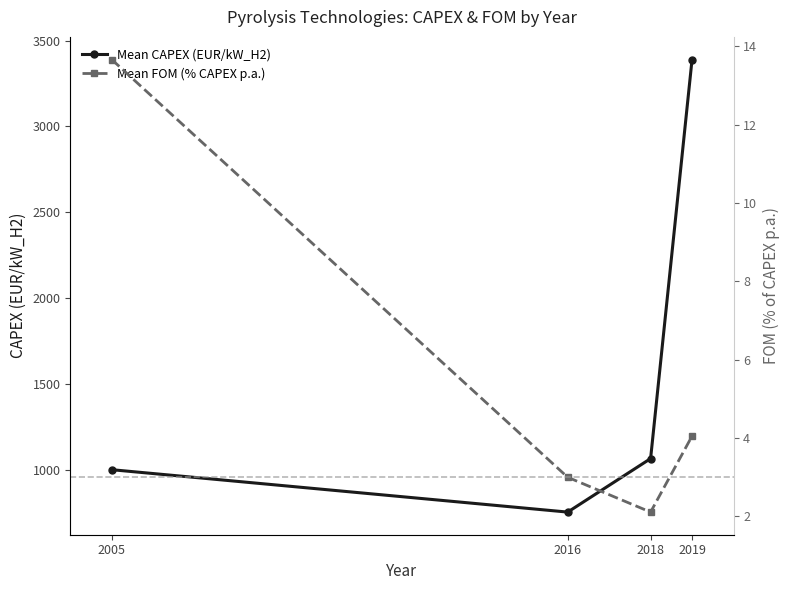

Reading left to right, extract all data points from this chart.

Mean CAPEX (EUR/kW_H2): 2005=999.9	2016=752.9	2018=1064.7	2019=3389.6
Mean FOM (% CAPEX p.a.): 2005=13.7	2016=3.0	2018=2.1	2019=4.1